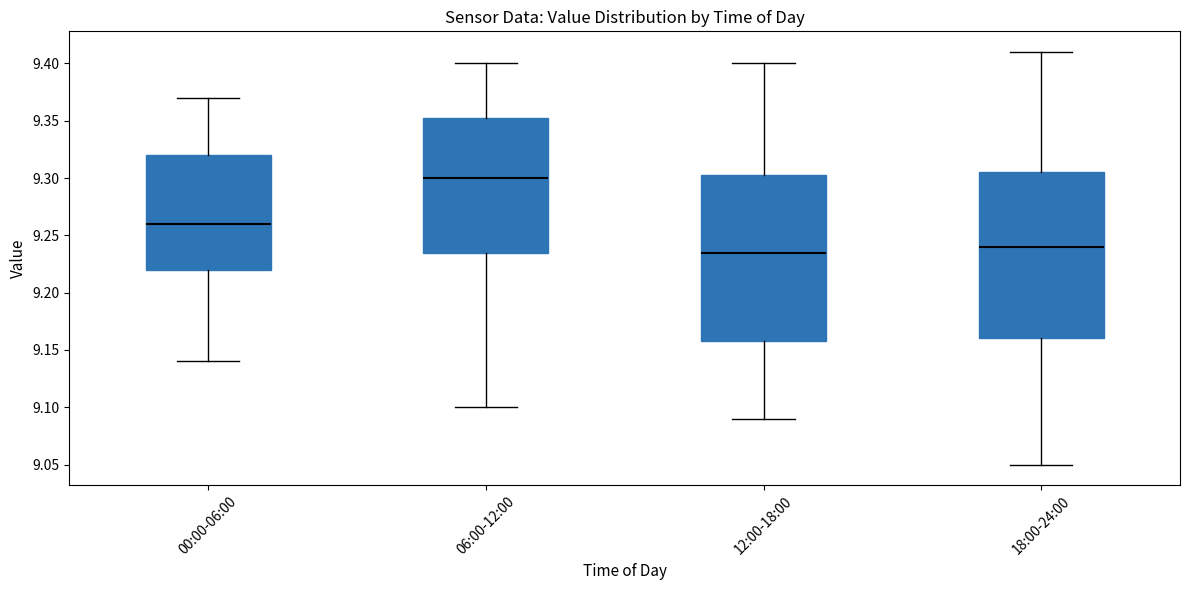

Reading left to right, transcribe this box plot: for each box, give where its median line is, the range the box spans, and where its two whiskers end, as read against the y-axis. The values are not printed on the chart, so give them approximately, as read against the axis.

00:00-06:00: median 9.260, box 9.220 to 9.320, whiskers 9.140 to 9.370
06:00-12:00: median 9.300, box 9.235 to 9.355, whiskers 9.100 to 9.400
12:00-18:00: median 9.235, box 9.160 to 9.305, whiskers 9.090 to 9.400
18:00-24:00: median 9.240, box 9.160 to 9.305, whiskers 9.050 to 9.410